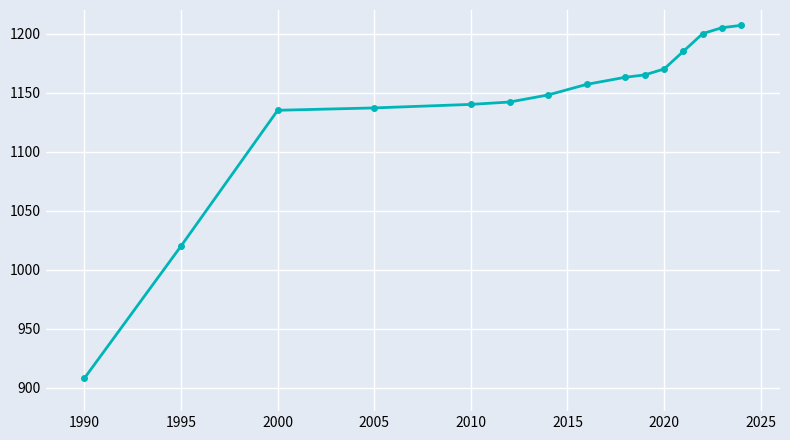

Reading left to right, transcribe all the data shown in this chart.

908	1020	1135	1137	1140	1142	1148	1157	1163	1165	1170	1185	1200	1205	1207